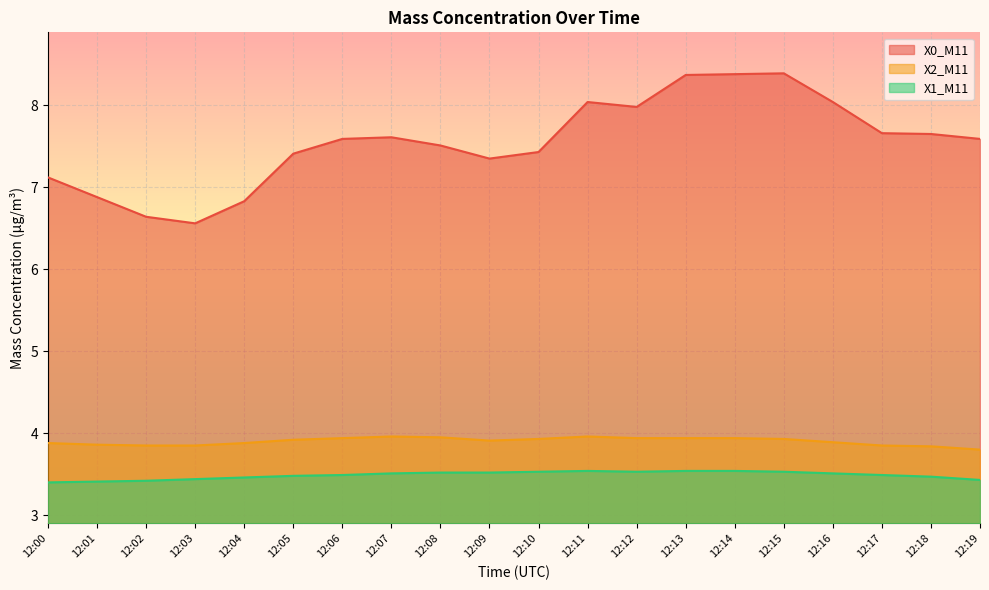

Which series has the widest spread of values?

X0_M11